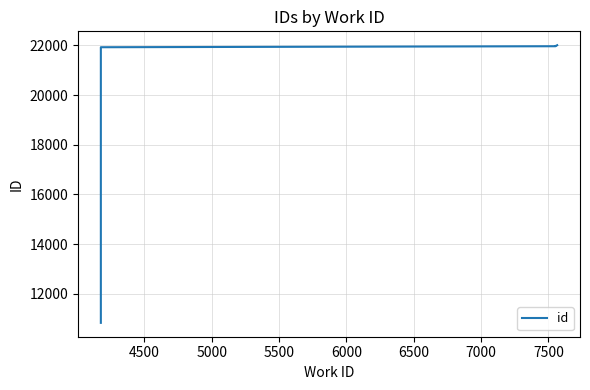

True or false: the data shows 29229 at 5500.

False